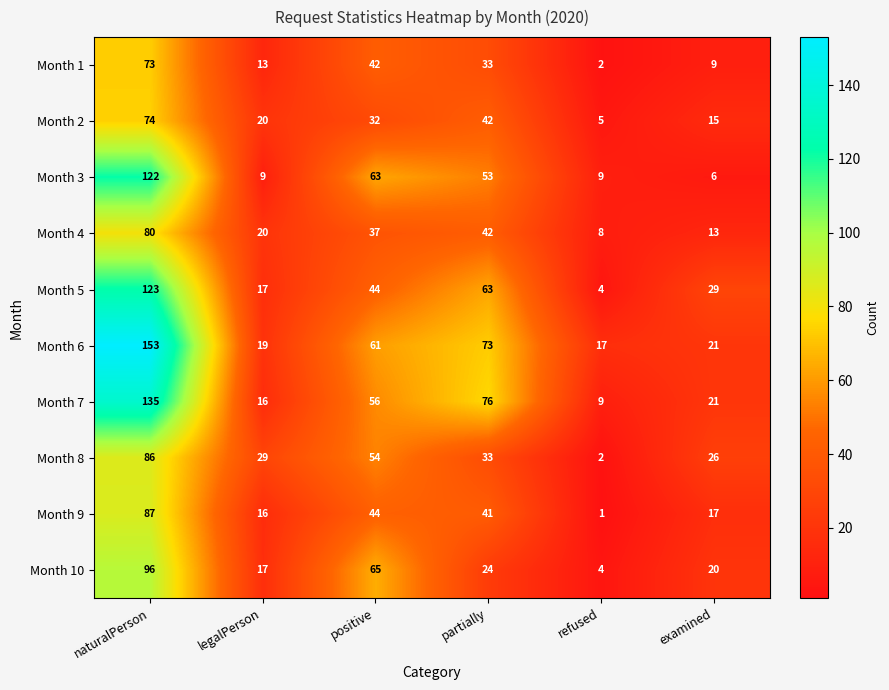

What is the sum of all Month 5 values?

280